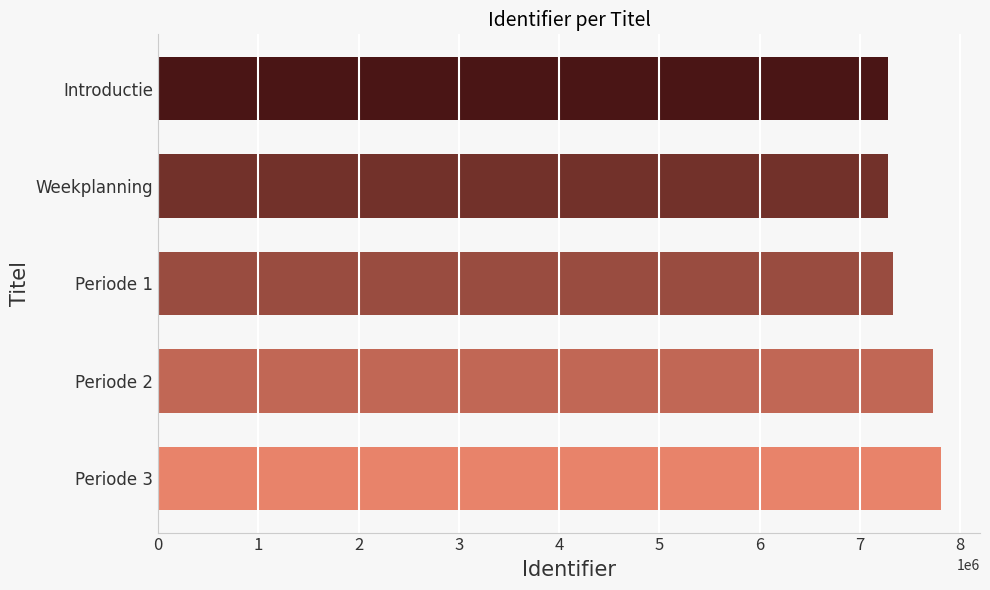

The value at Periode 3 is 7807588. True or false?

True